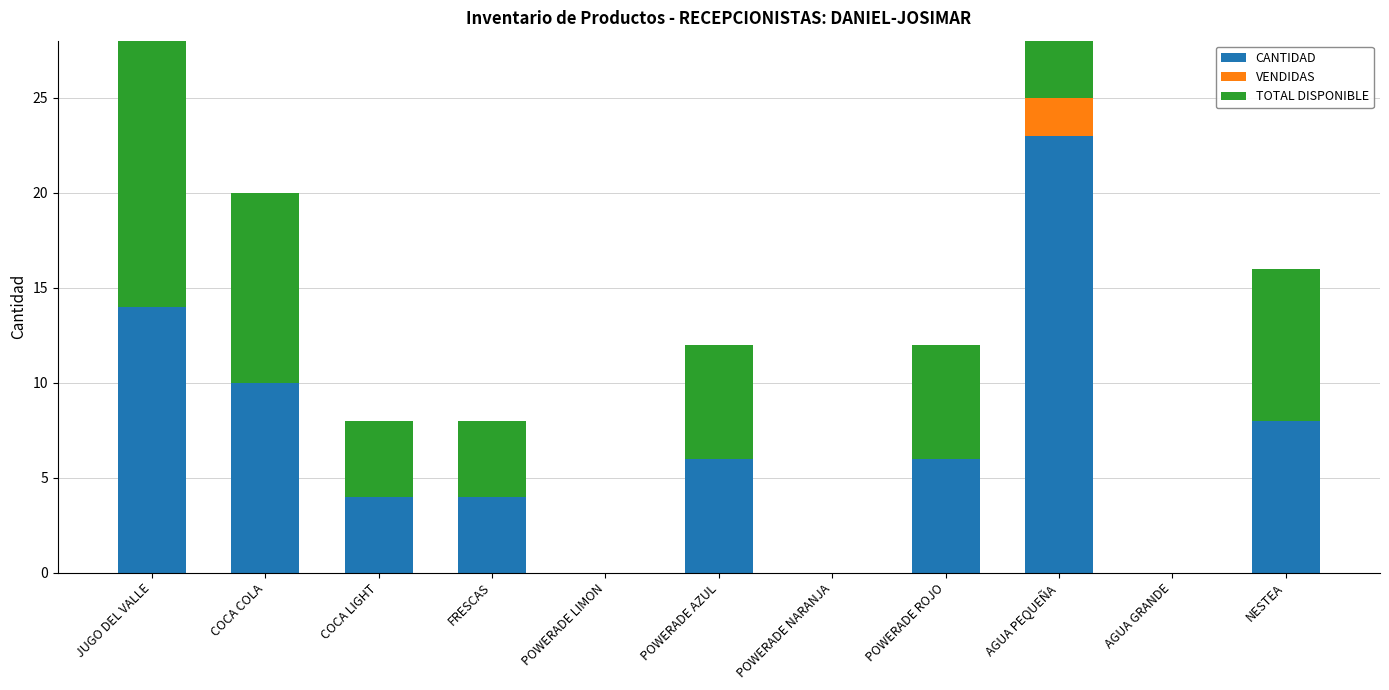

Is the value of TOTAL DISPONIBLE at POWERADE LIMON greater than the value of CANTIDAD at POWERADE NARANJA?

No